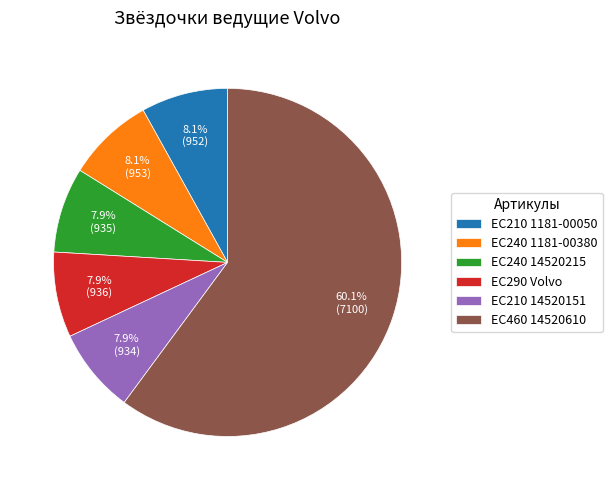

What is the total percentage of EC290 Volvo and EC240 14520215?

15.8%